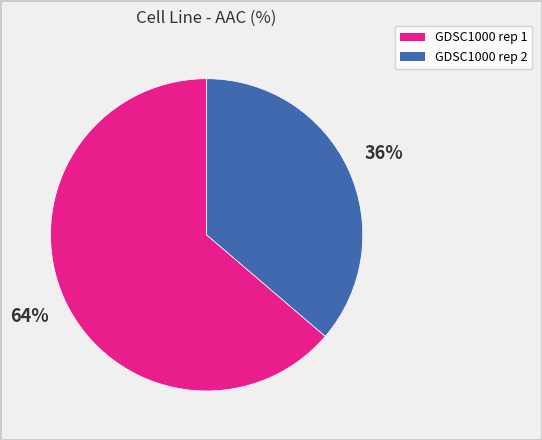

To the nearest percent, what is the combined percentage of GDSC1000 rep 2 and GDSC1000 rep 1?

100%